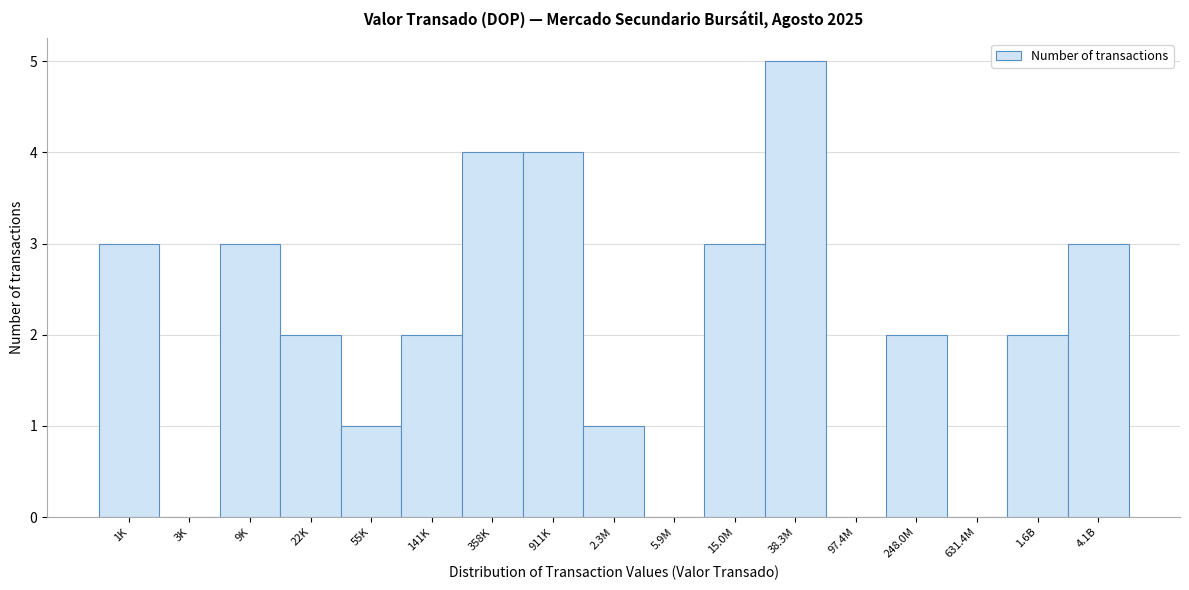

Reading right to left, list all the values displayed in this chart.

4.1B=3	1.6B=2	631.4M=0	248.0M=2	97.4M=0	38.3M=5	15.0M=3	5.9M=0	2.3M=1	911K=4	358K=4	141K=2	55K=1	22K=2	9K=3	3K=0	1K=3